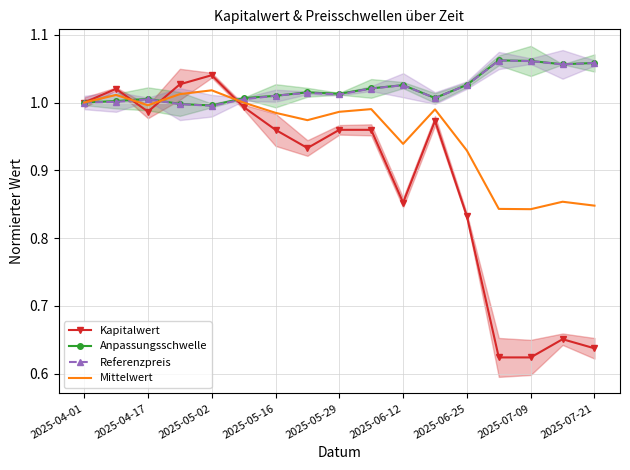

Is the value of Kapitalwert at 2025-06-12 greater than the value of Mittelwert at 2025-05-16?

No